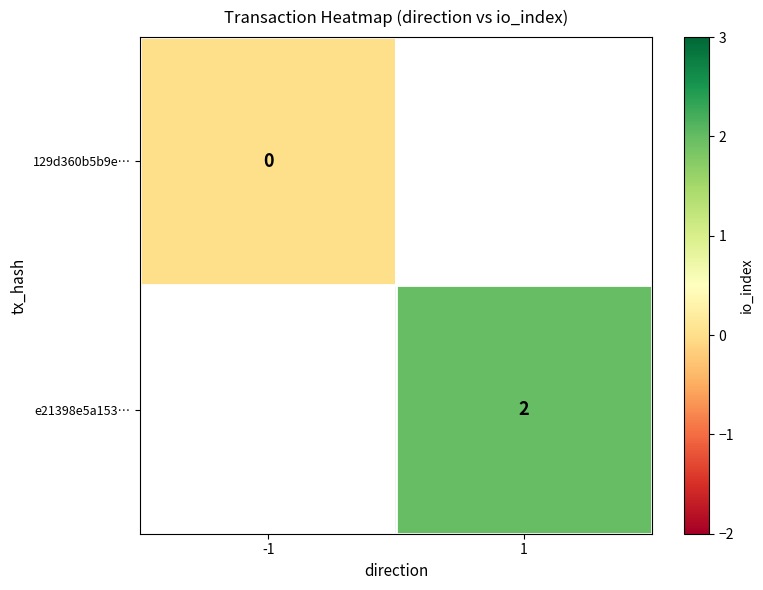

What is the maximum value shown in the chart?

2.0